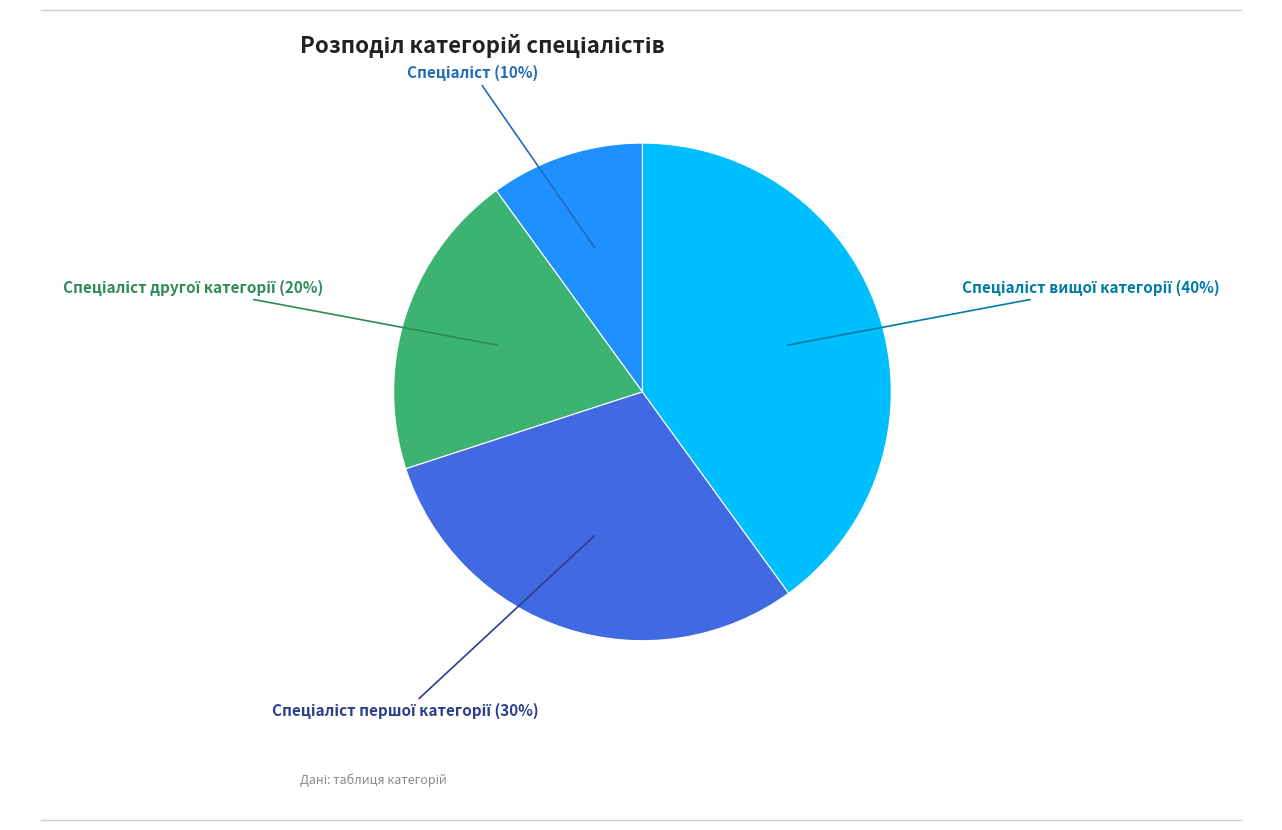

To the nearest percent, what is the difference between the largest and smallest slice percentages?

30%